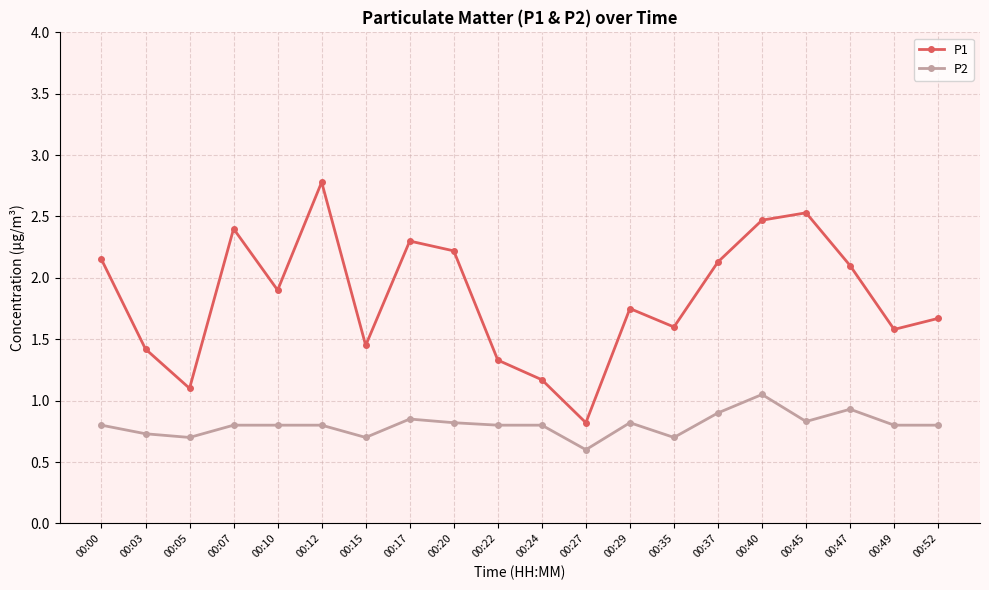

Between 00:10 and 00:12, which series saw the biggest shift?

P1